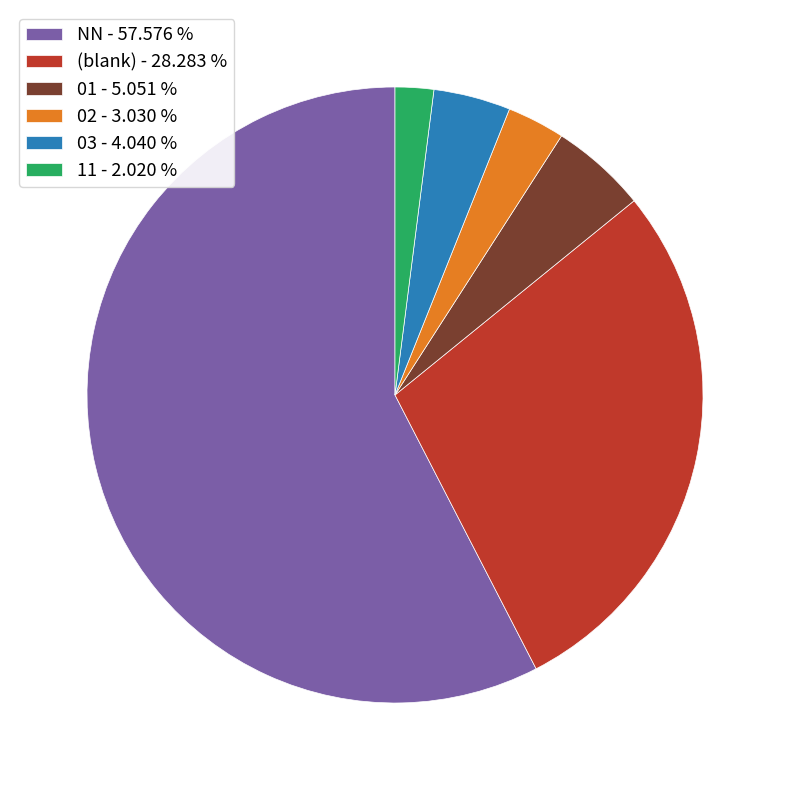

Is the sum of 01 - 5.051 % and NN - 57.576 % greater than half?

Yes